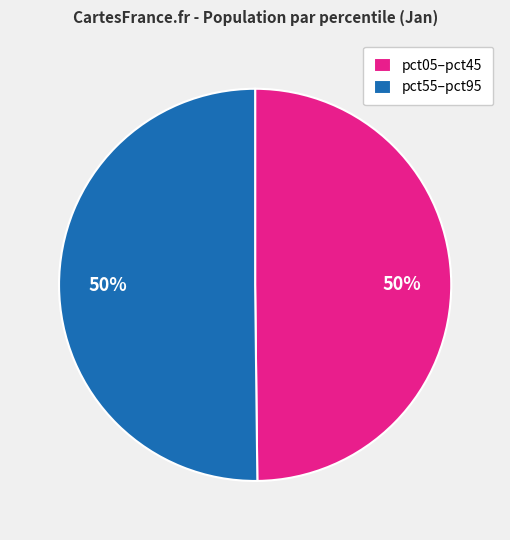

How many segments does this pie chart have?

2